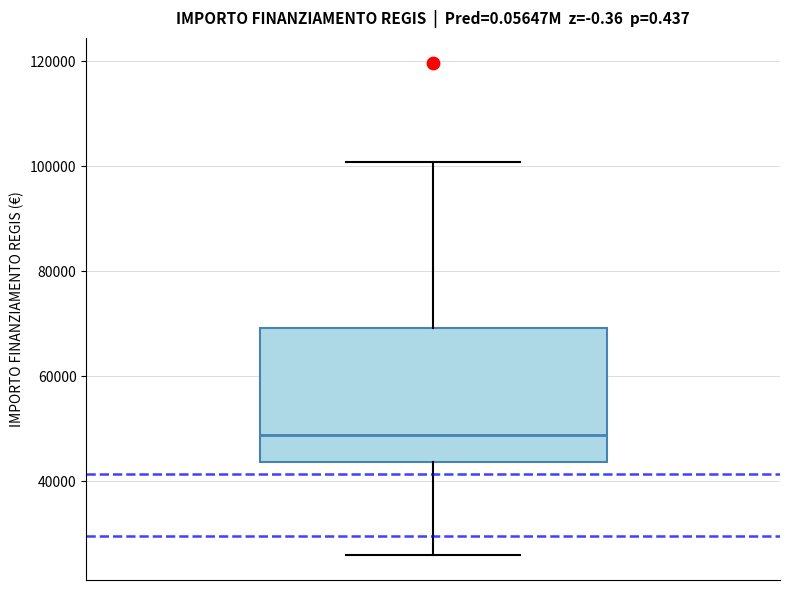

Where does the upper whisker of the box end on the y-axis? The values are not printed on the chart, so give them approximately, as read against the axis.

100000